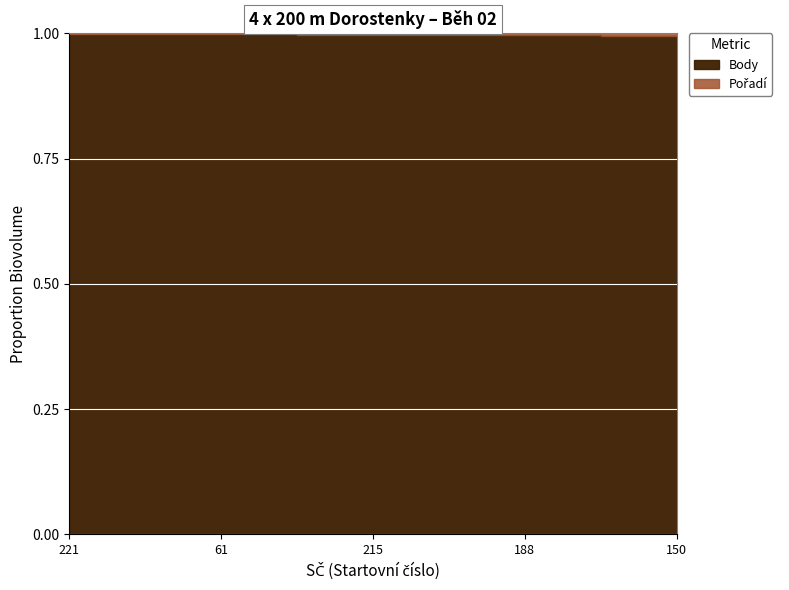

Rank the series by their average value, from highest to lowest.

Body, Pořadí